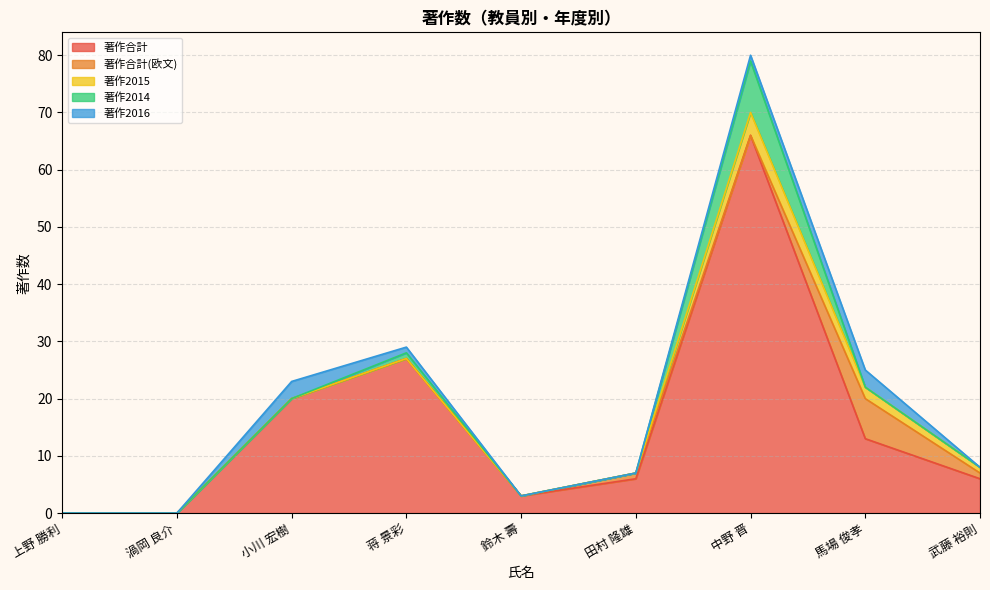

Is the value of 著作合計(欧文) at 渦岡 良介 greater than the value of 著作2015 at 上野 勝利?

No